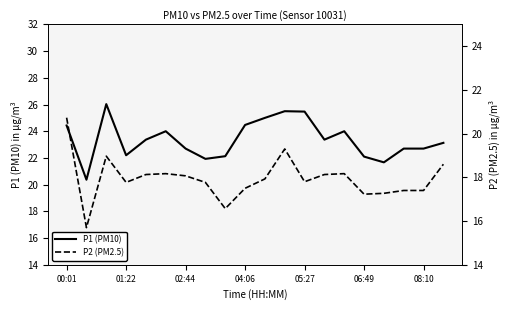

The P1 (PM10) series shows 45.1 at 05:27. True or false?

False